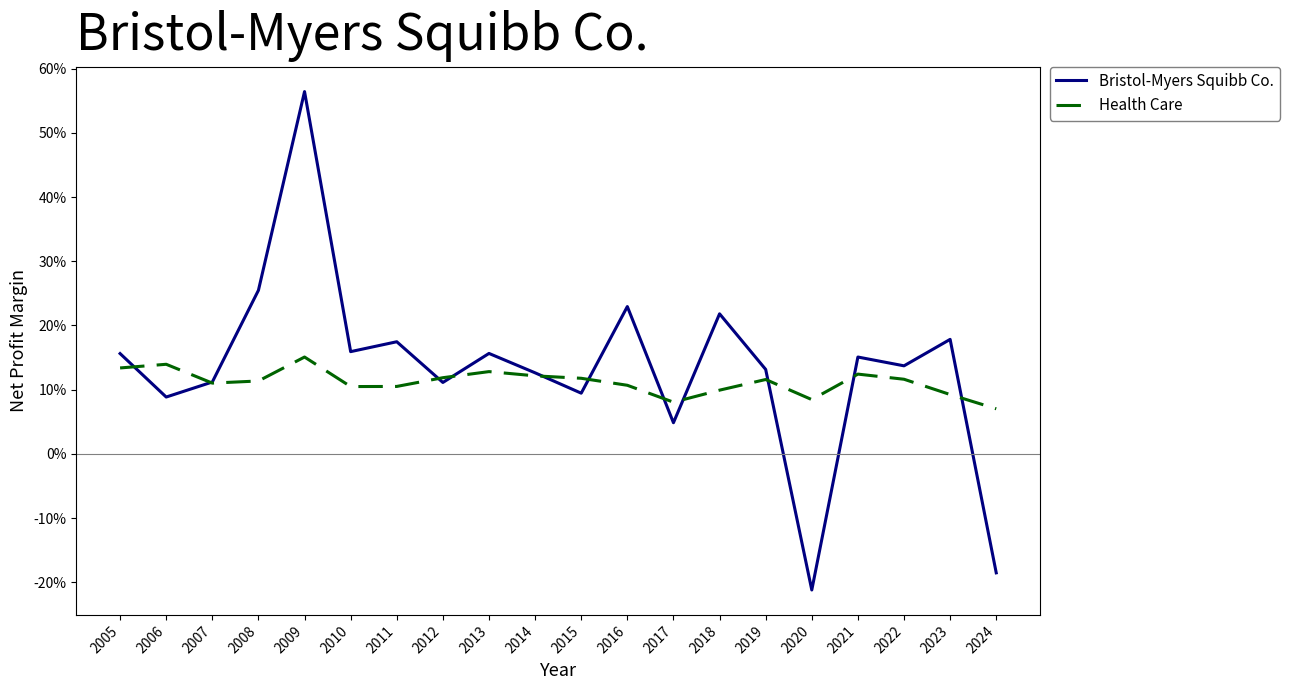

In Health Care, how many points are lower than both neighbors (excluding endpoints)?

4